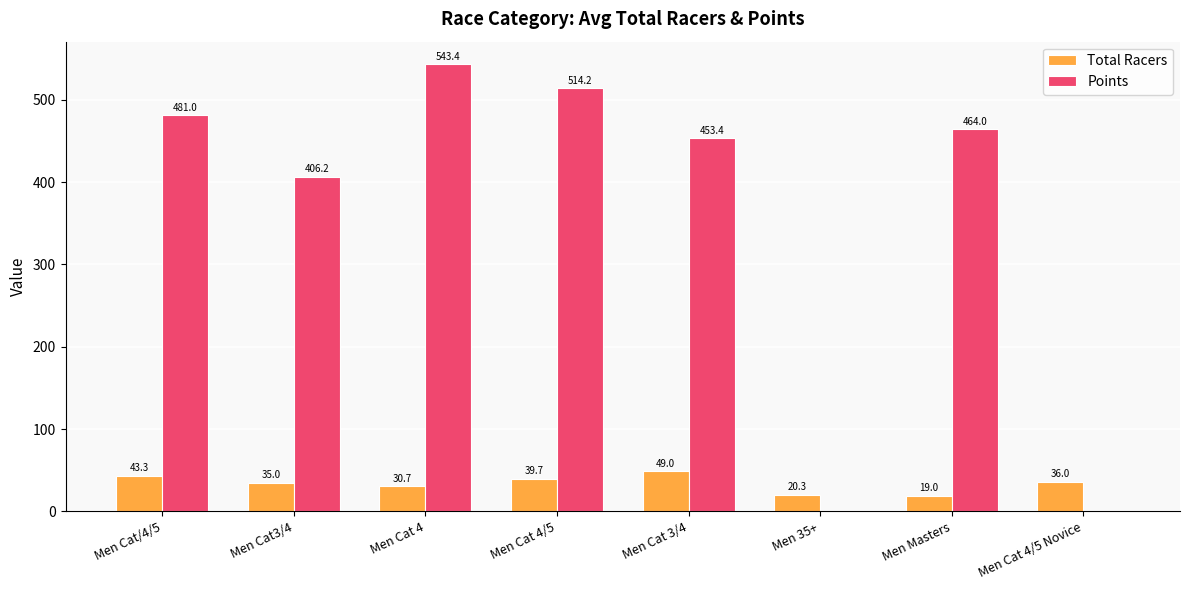

The value of Points at Men Cat 4/5 Novice is 0.0. True or false?

True